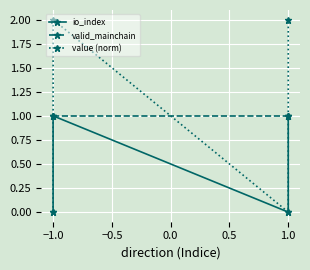

How many interior local peaks does the value (norm) series have?

1